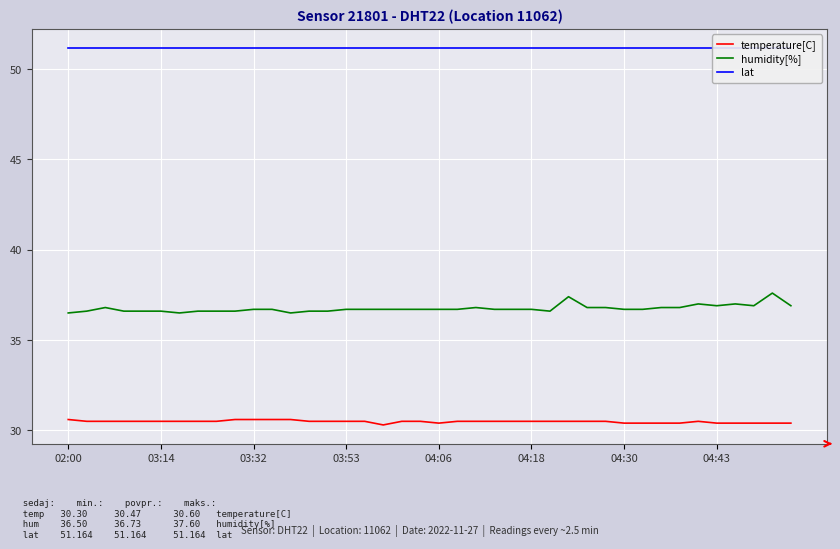

What is the greatest value displayed?

51.2